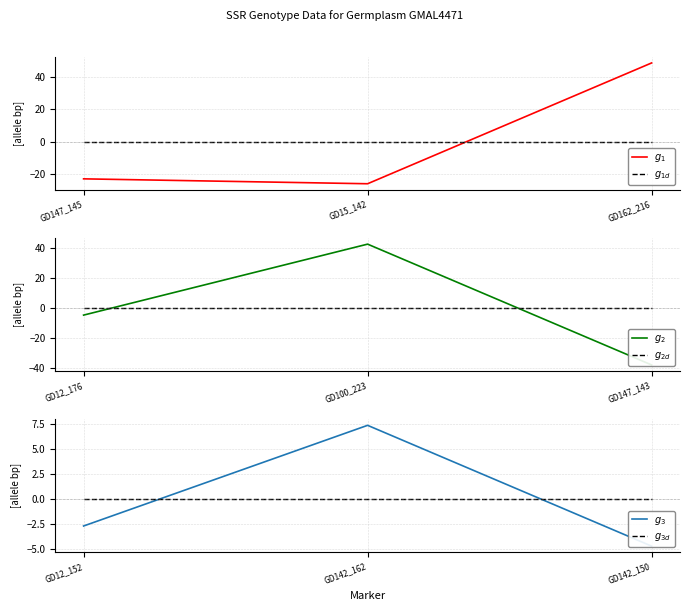

What is the difference between the maximum and second lowest values in the $g_2$ series?

47.0